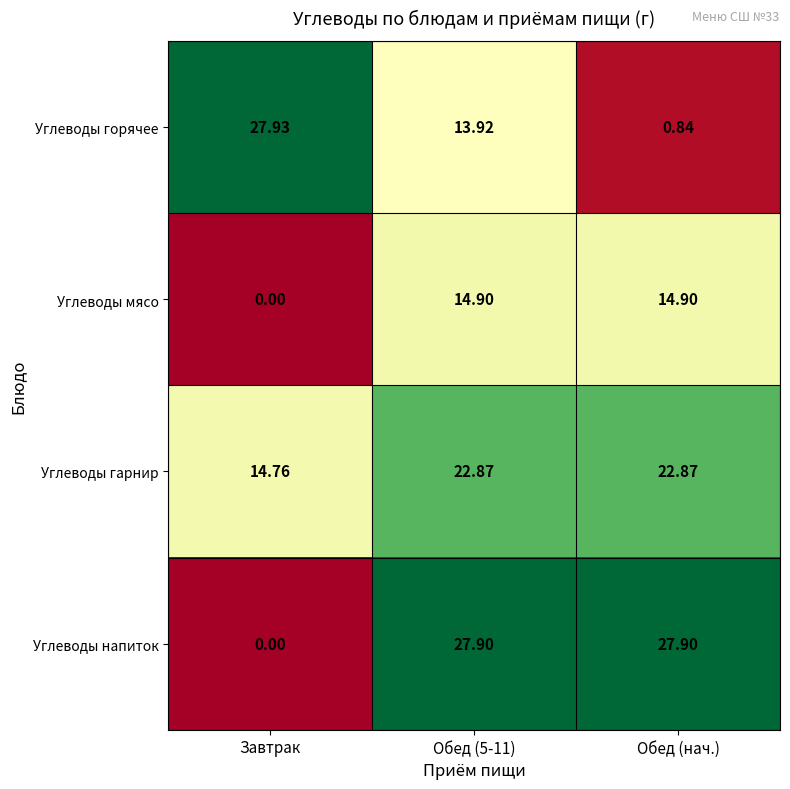

What is the total value across all series at Обед (5-11)?

79.6